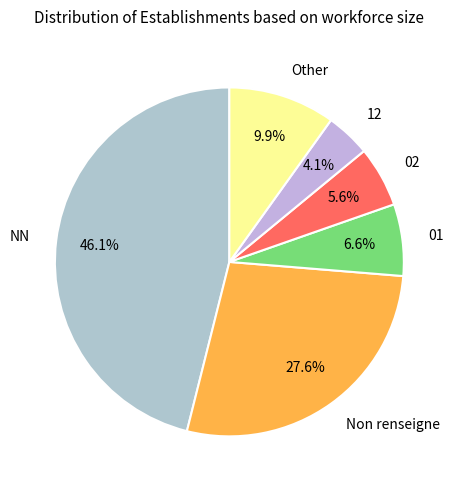

To the nearest percent, what is the combined percentage of 12 and NN?

50%